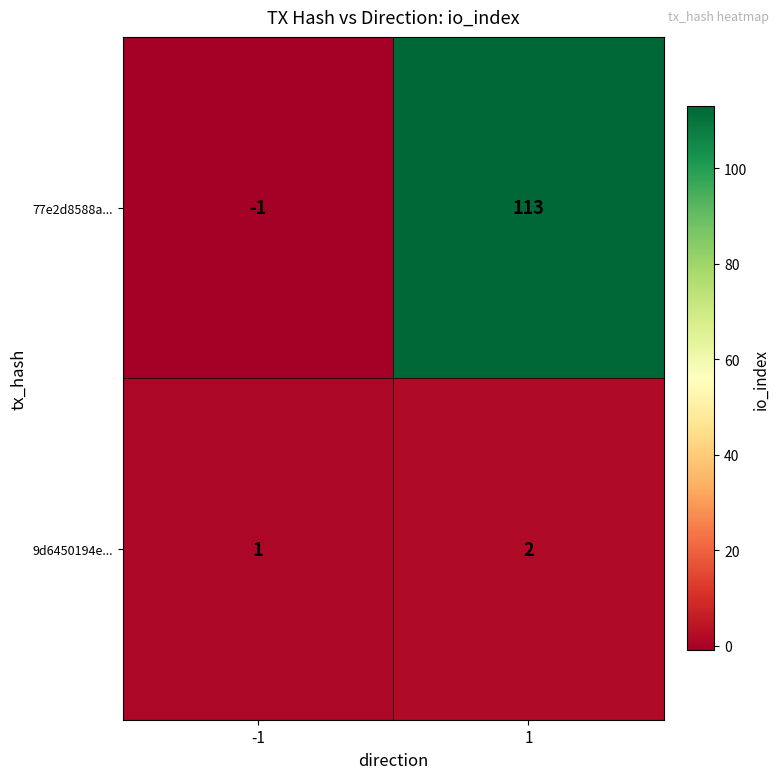

What is the maximum value shown in the chart?

113